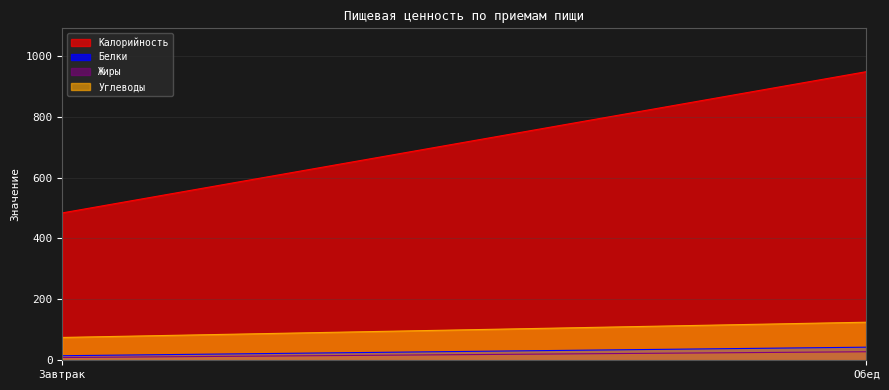

Between Завтрак and Обед, which is larger?

Обед